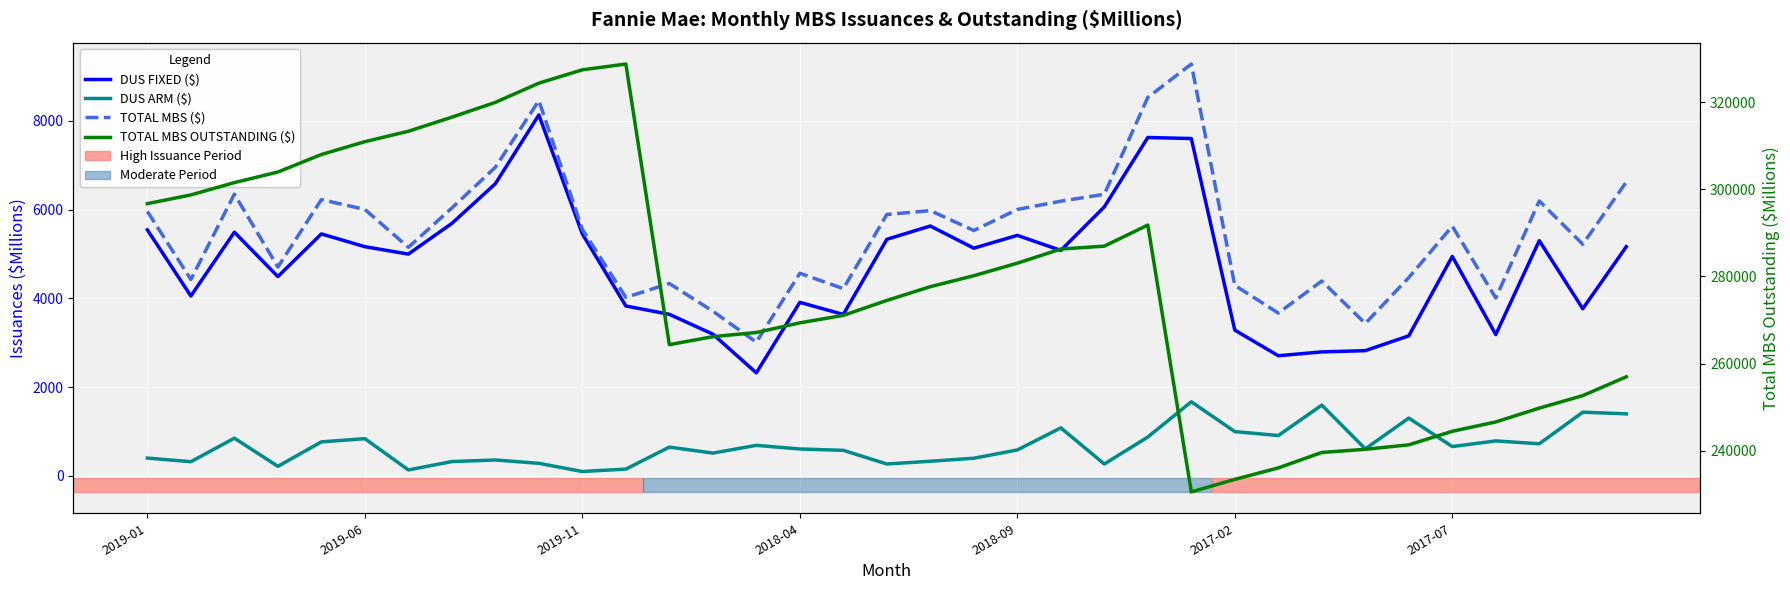

How many data points in DUS FIXED ($) are less than 5082?

17